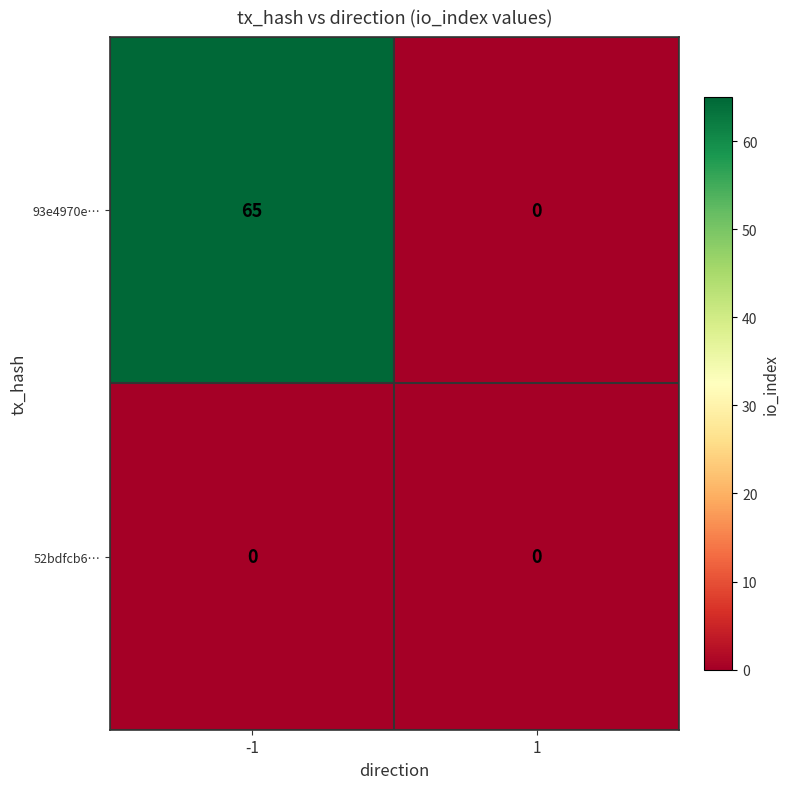

What is the total value across all series at -1?

65